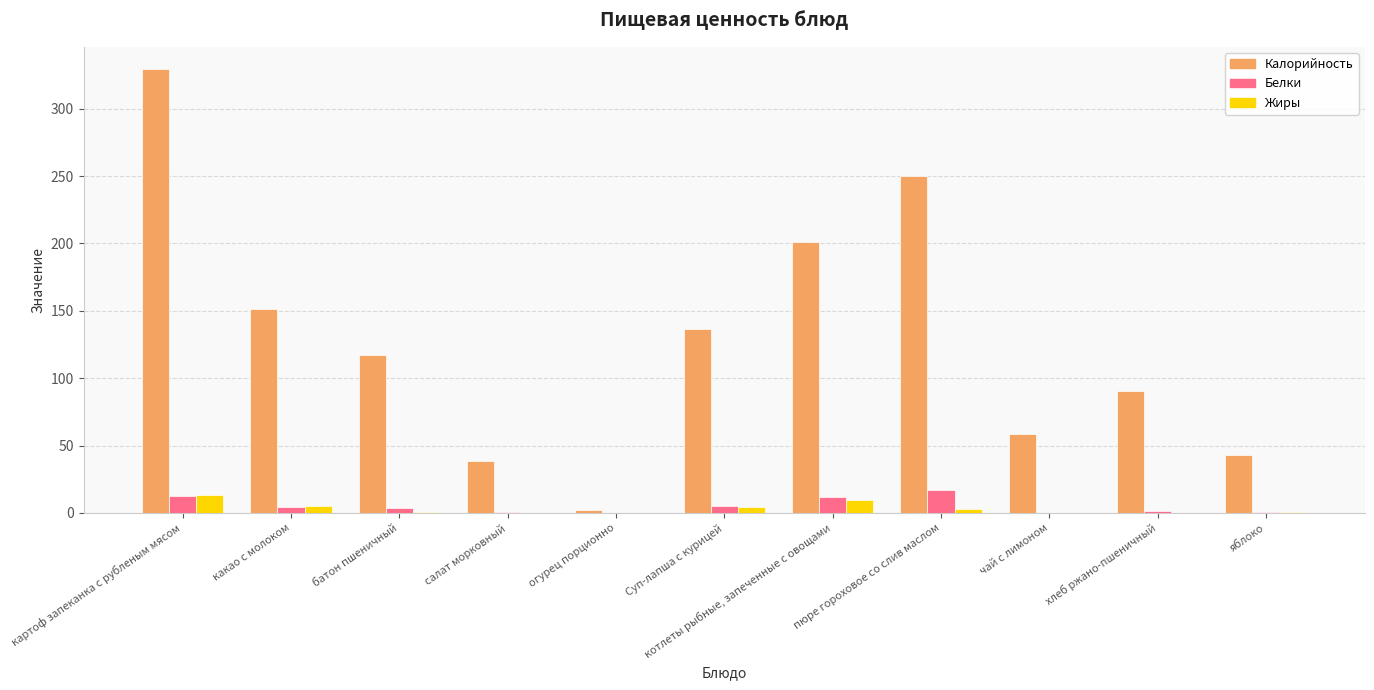

What is the maximum value shown in the chart?

329.5